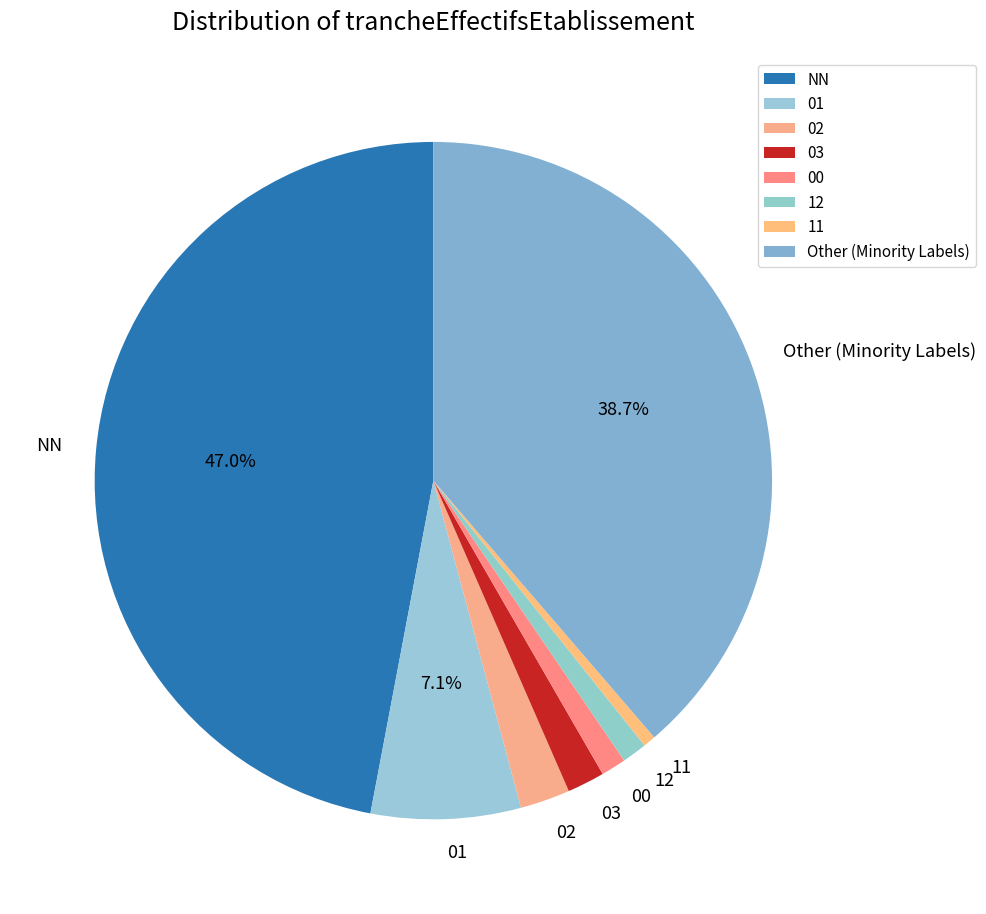

Is there any slice that represents more than half of the pie?

No